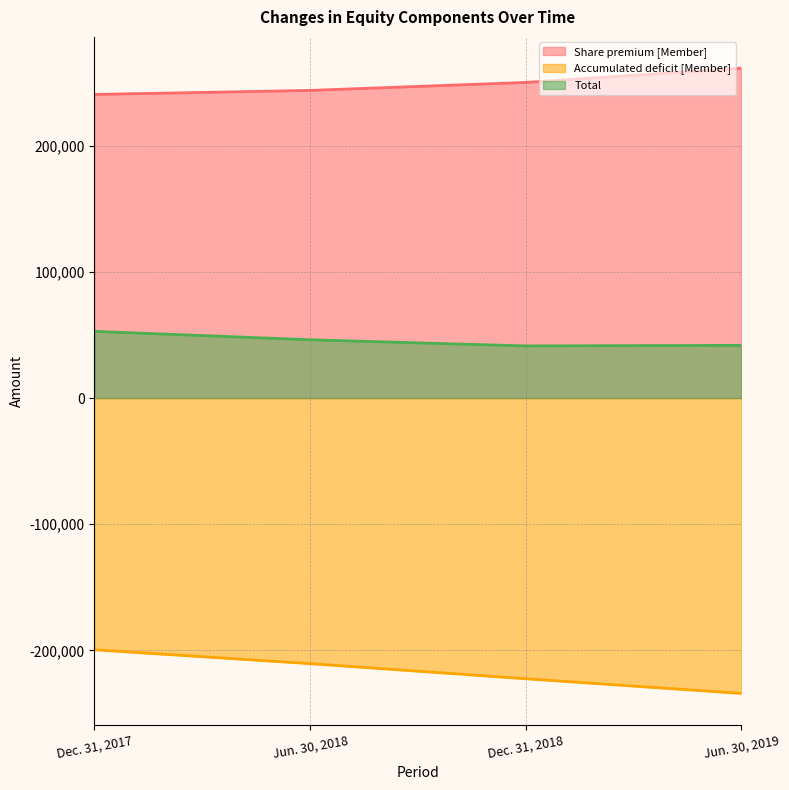

Which series has the largest range (max minus min)?

Accumulated deficit [Member]